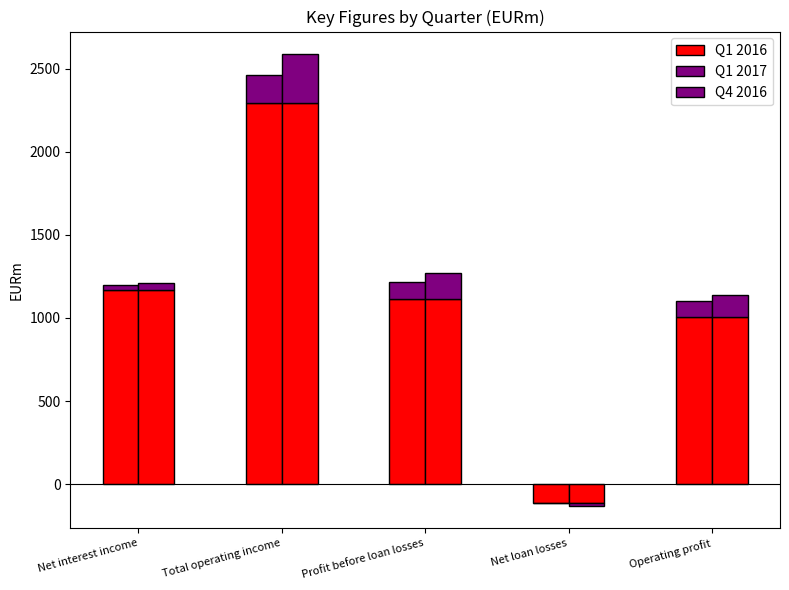

The value of Q1 2016 at Profit before loan losses is 1117. True or false?

True